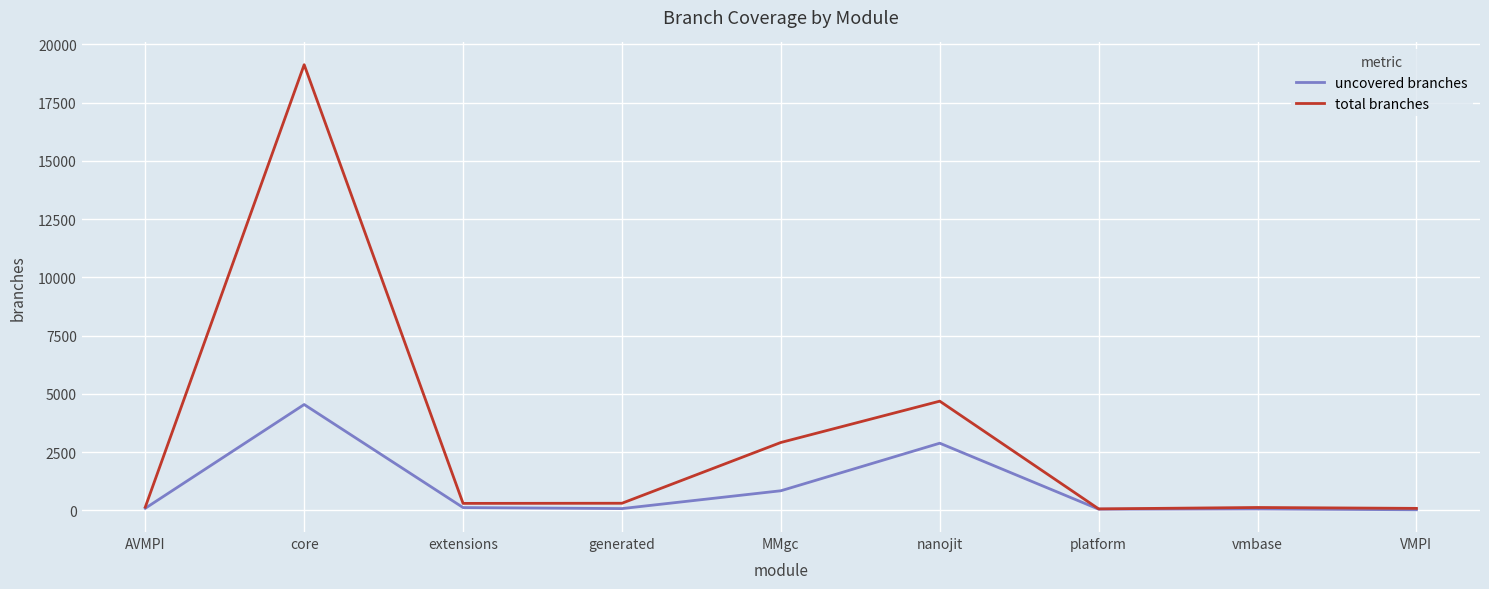

What is the difference between the maximum and minimum values in the total branches series?

19063